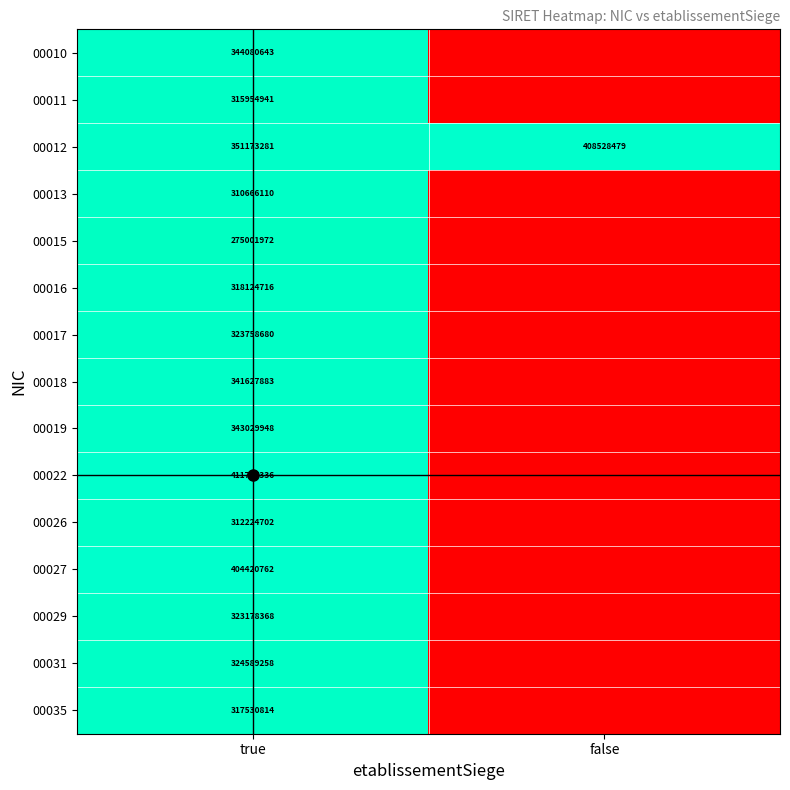

At which category is the sum across all series the highest?

true